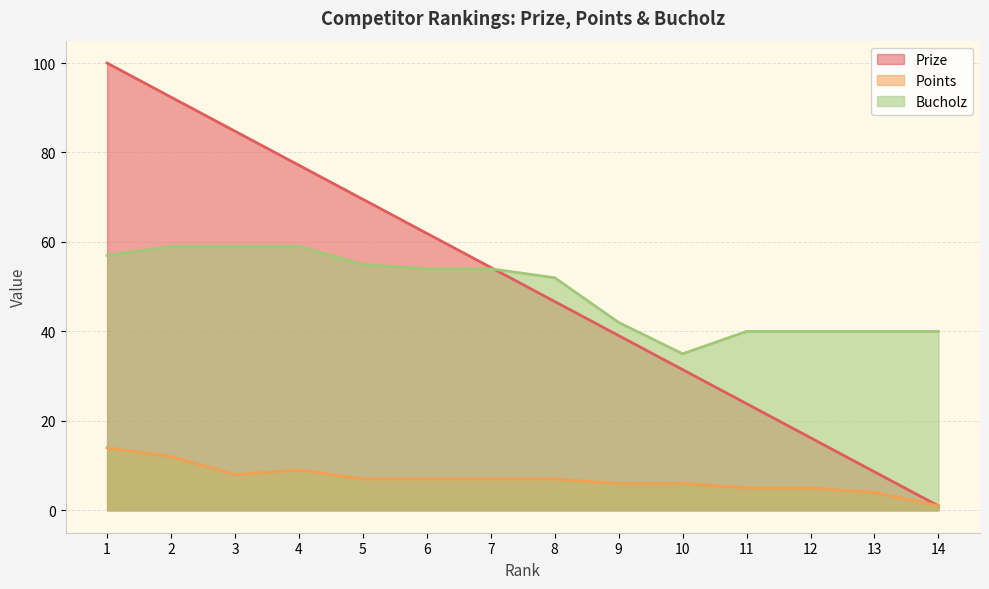

What is the highest value of the Points series?

14.0